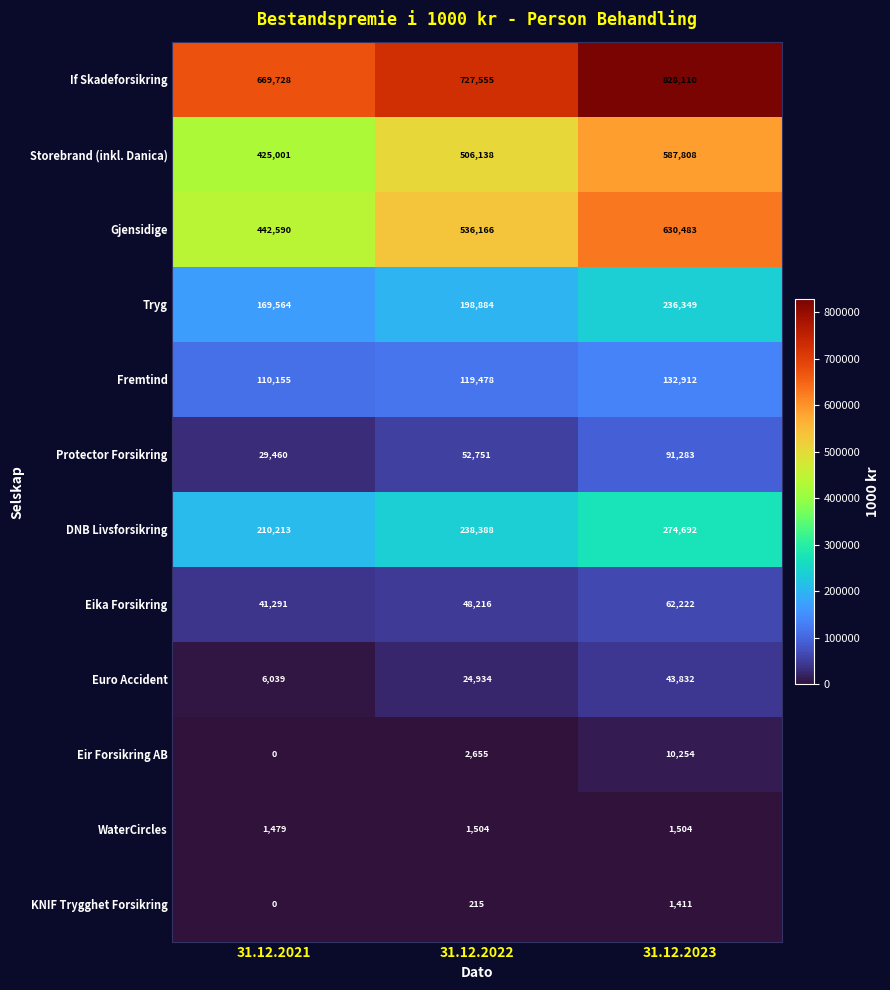

The Eika Forsikring series shows 62222 at 31.12.2023. True or false?

True